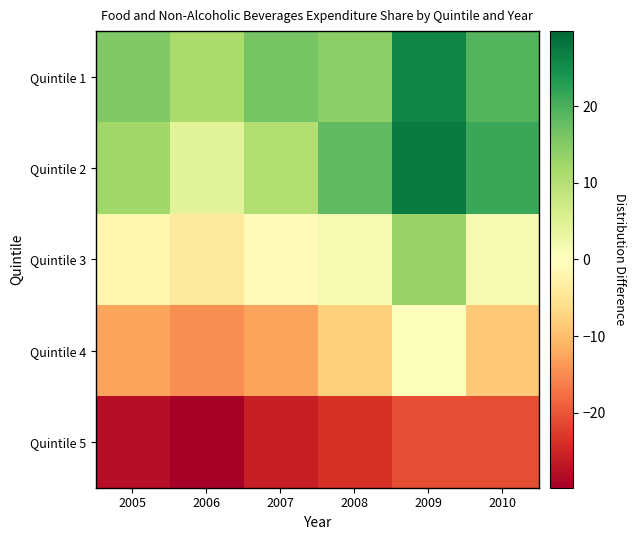

Count the number of categories in the chart.

6